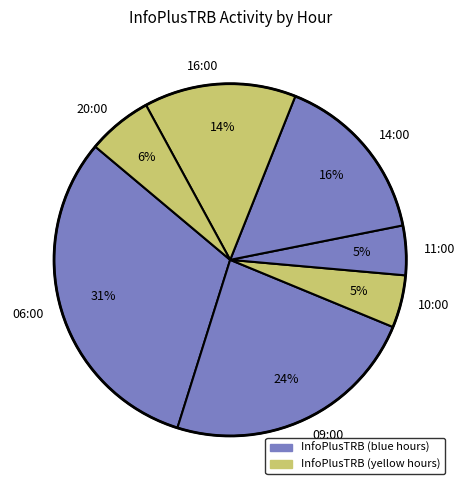

Which slice is the largest?

06:00